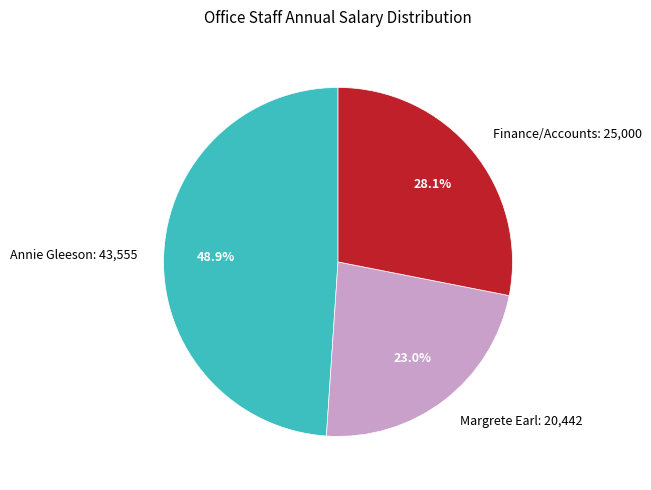

Between Margrete Earl: 20,442 and Finance/Accounts: 25,000, which is larger?

Finance/Accounts: 25,000